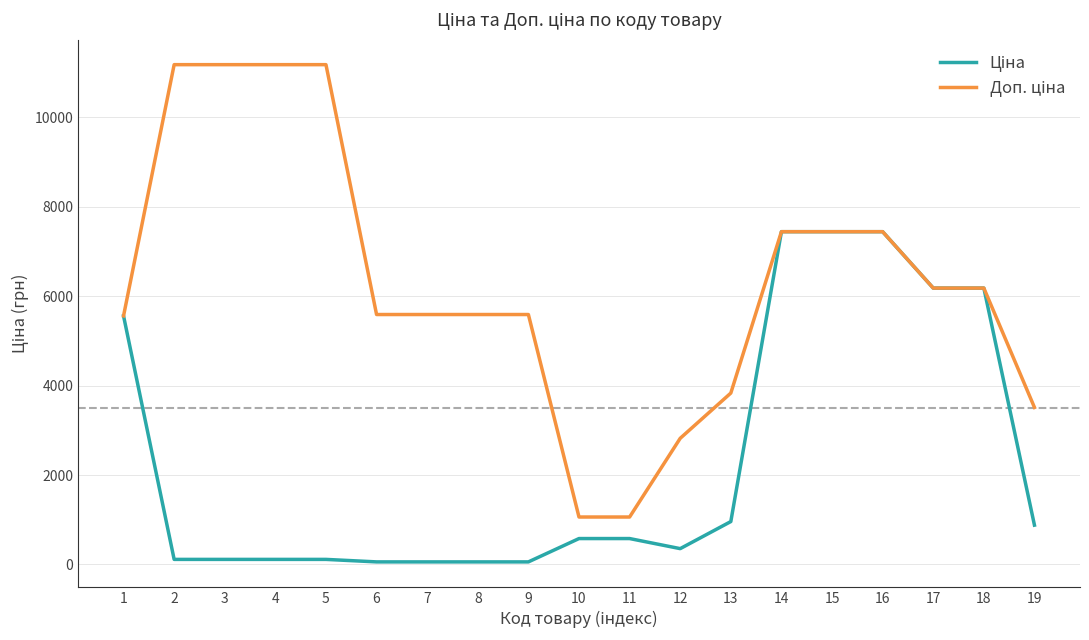

What is the total value across all series at 10?

1638.1